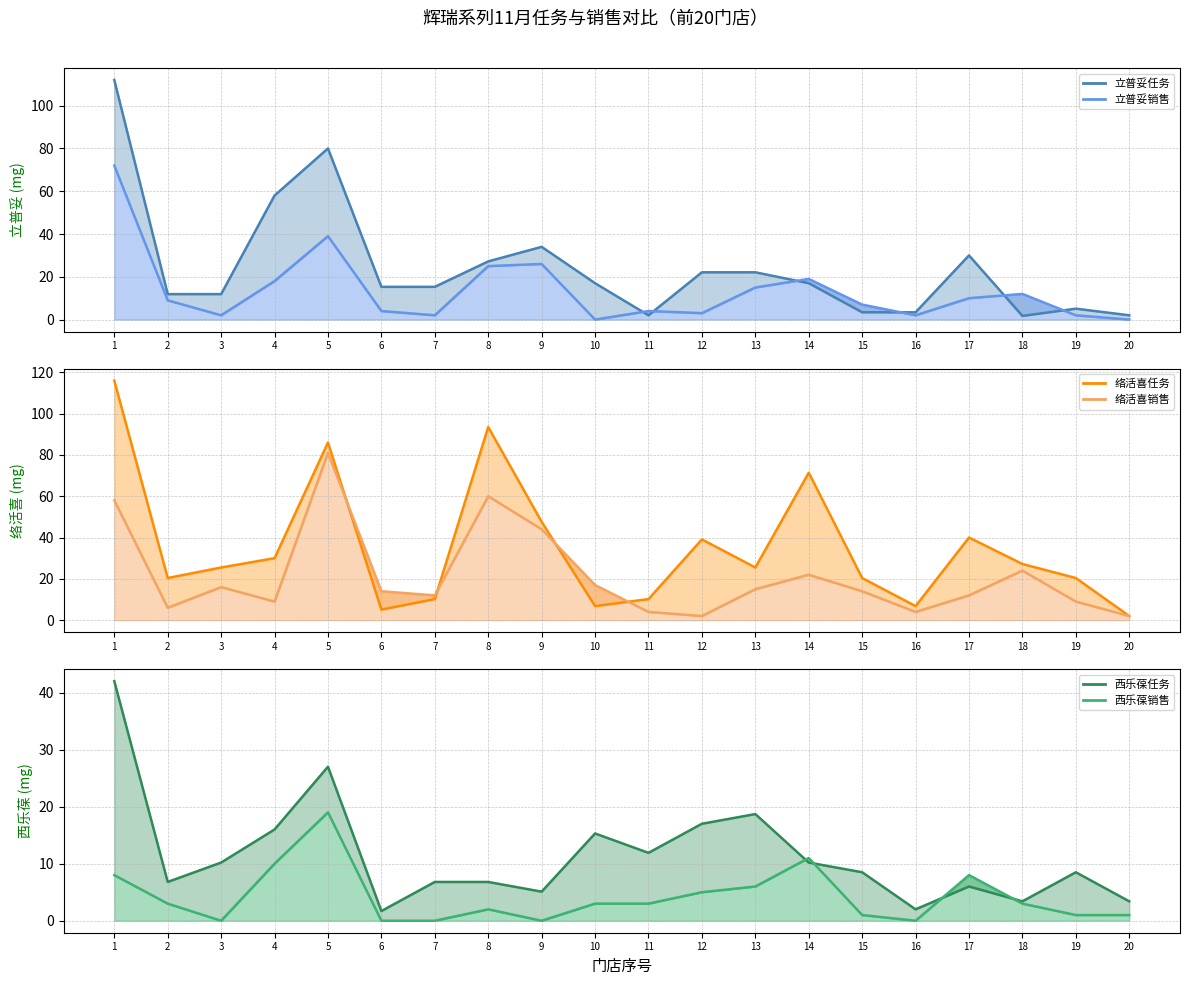

Is it true that 络活喜销售_line equals 6.8 at 16?

False